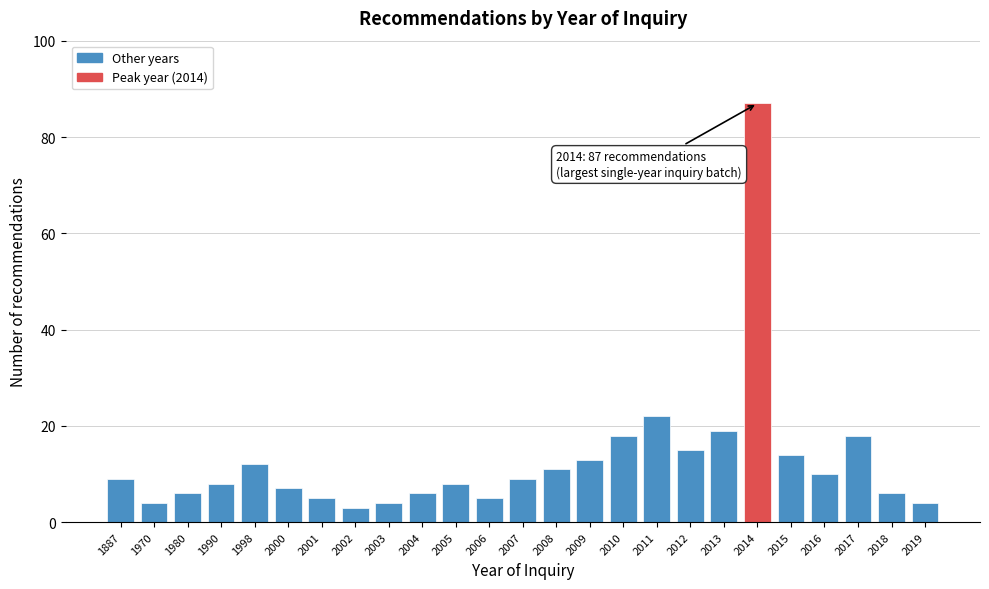

Reading left to right, list all the values displayed in this chart.

9	4	6	8	12	7	5	3	4	6	8	5	9	11	13	18	22	15	19	87	14	10	18	6	4